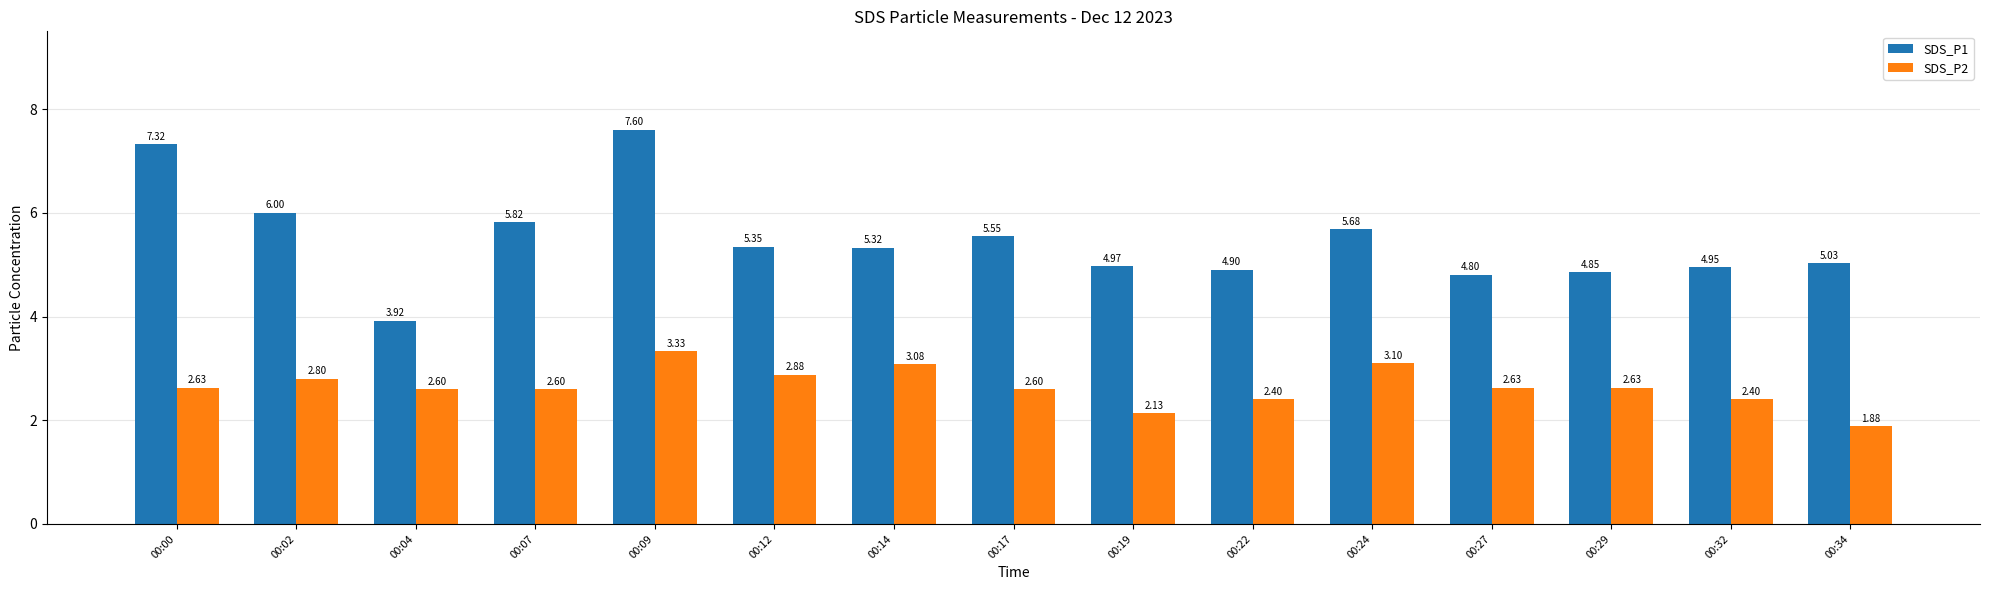

Is it true that SDS_P2 equals 2.6 at 00:27?

True